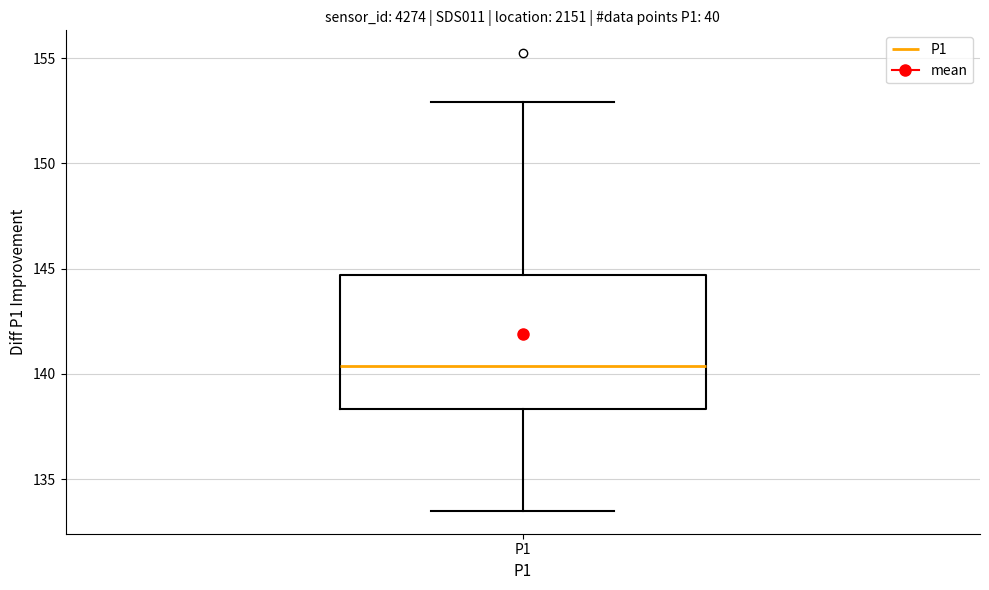

Where is the upper edge of the box for P1 on the y-axis? The values are not printed on the chart, so give them approximately, as read against the axis.

144.5